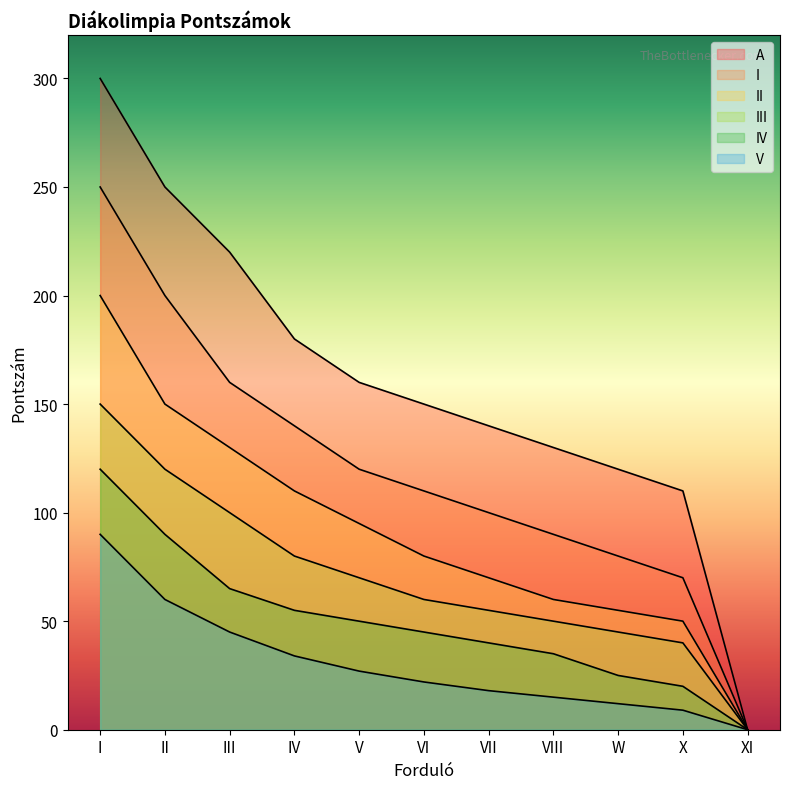

At which category is the sum across all series the highest?

I